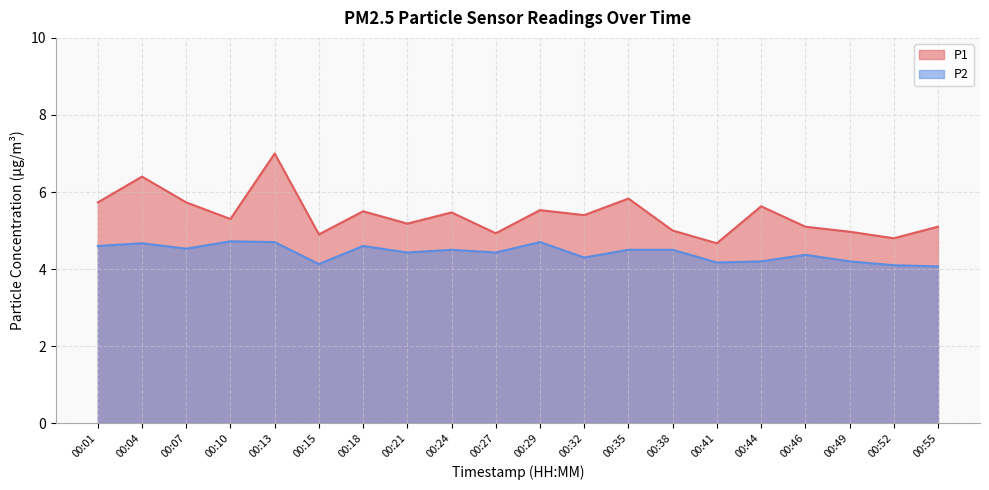

Reading right to left, extract all data points from this chart.

P1: 5.1	4.8	5.0	5.1	5.6	4.7	5.0	5.8	5.4	5.5	4.9	5.5	5.2	5.5	4.9	7.0	5.3	5.7	6.4	5.7
P2: 4.1	4.1	4.2	4.4	4.2	4.2	4.5	4.5	4.3	4.7	4.4	4.5	4.4	4.6	4.1	4.7	4.7	4.5	4.7	4.6